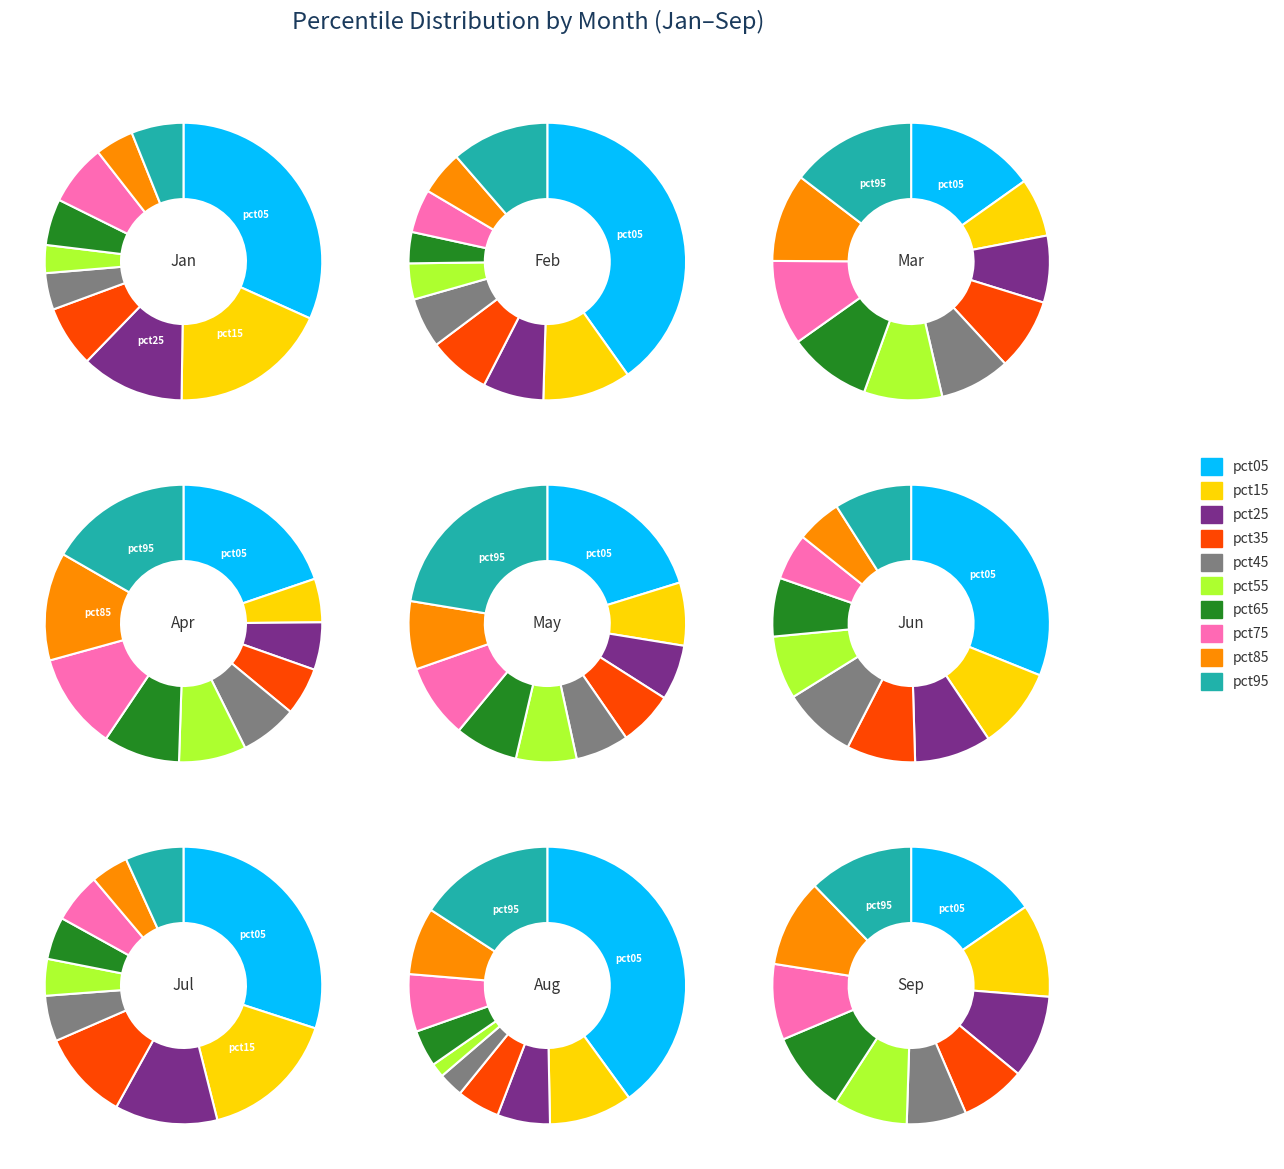

To the nearest percent, what is the average slice percentage?

10%